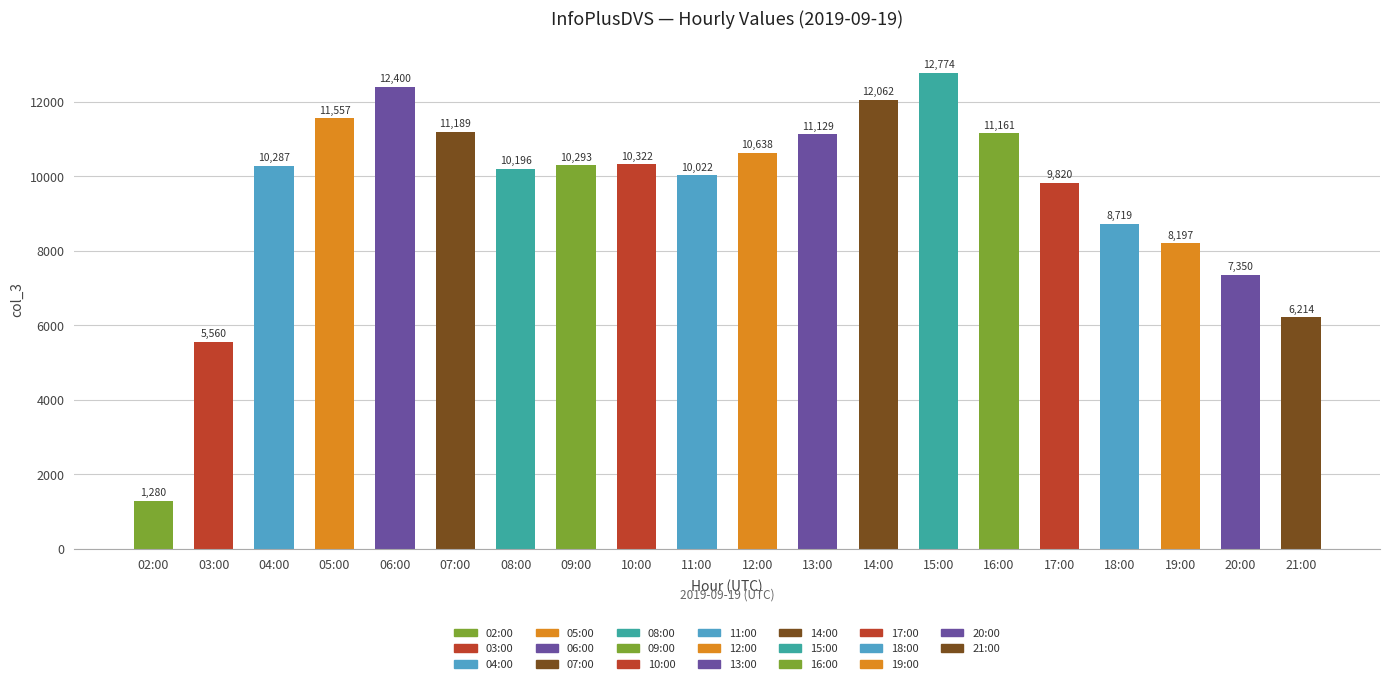

What is the label of the 9th bar from the right?

13:00